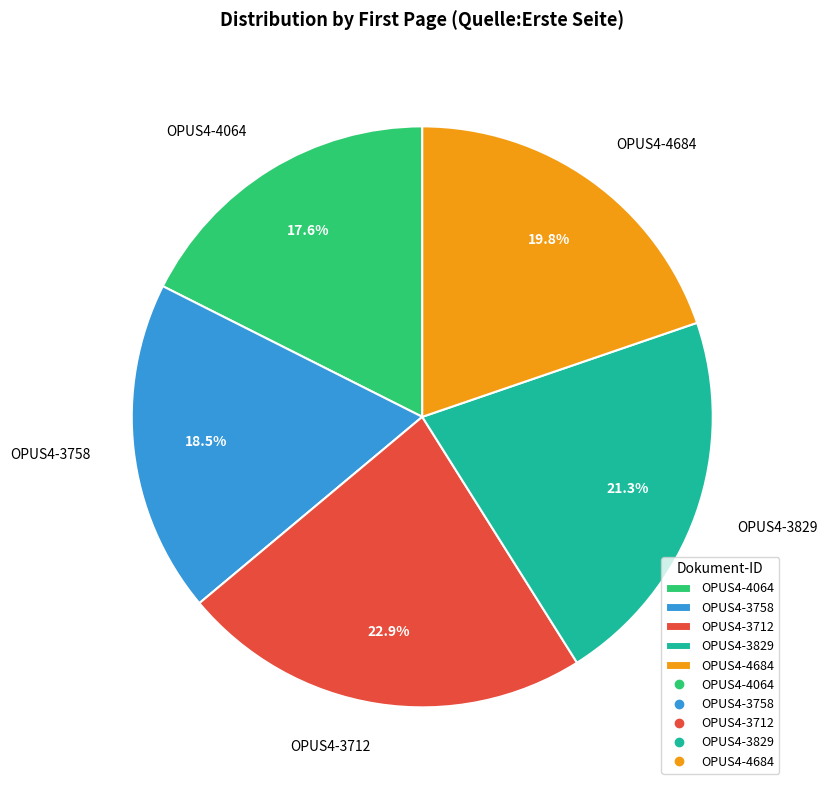

What percentage is NOT represented by OPUS4-3758?

81.5%